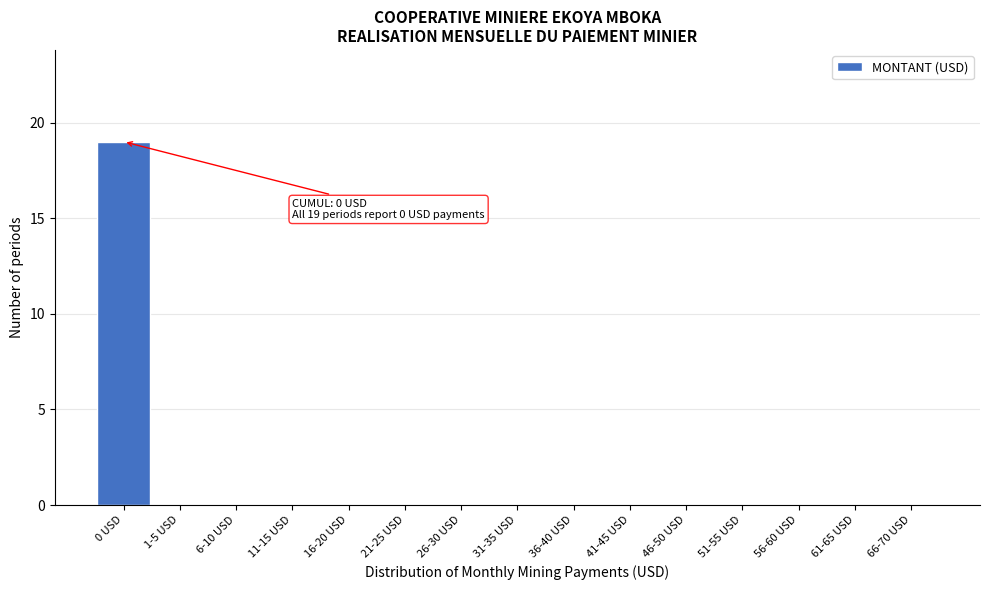

Reading right to left, extract all data points from this chart.

66-70 USD=0	61-65 USD=0	56-60 USD=0	51-55 USD=0	46-50 USD=0	41-45 USD=0	36-40 USD=0	31-35 USD=0	26-30 USD=0	21-25 USD=0	16-20 USD=0	11-15 USD=0	6-10 USD=0	1-5 USD=0	0 USD=19